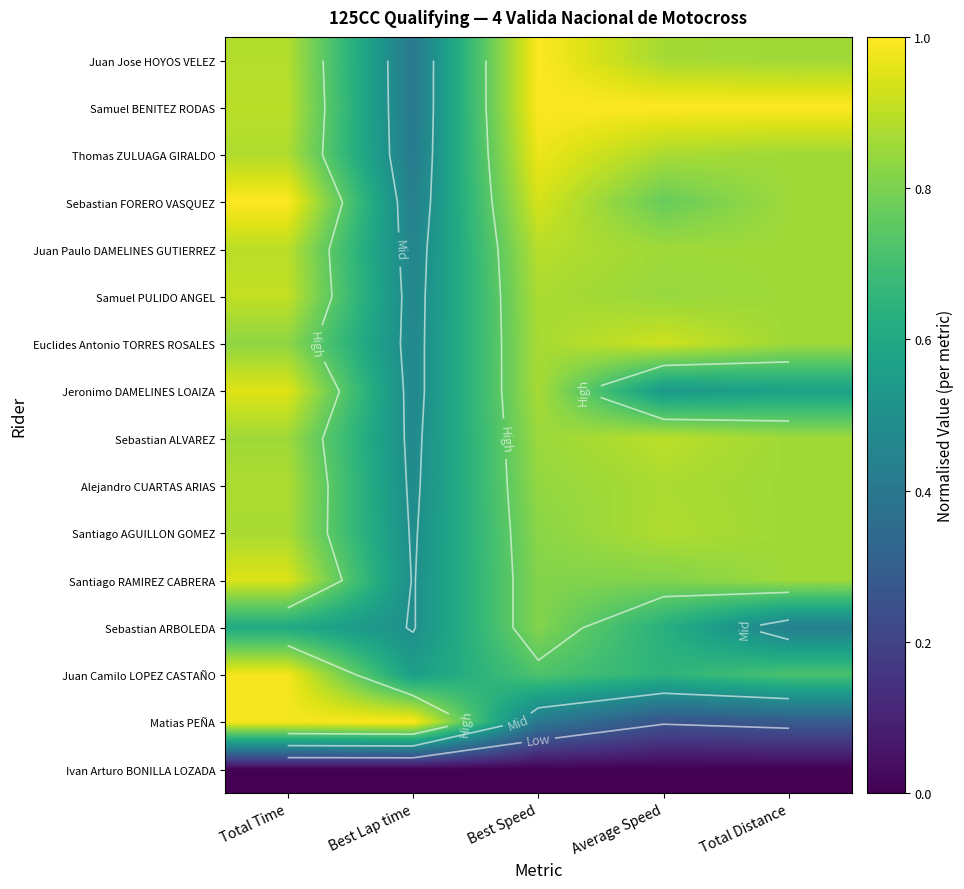

What is the difference between the second highest and second lowest values in the Juan Camilo LOPEZ CASTAÑO series?

0.1